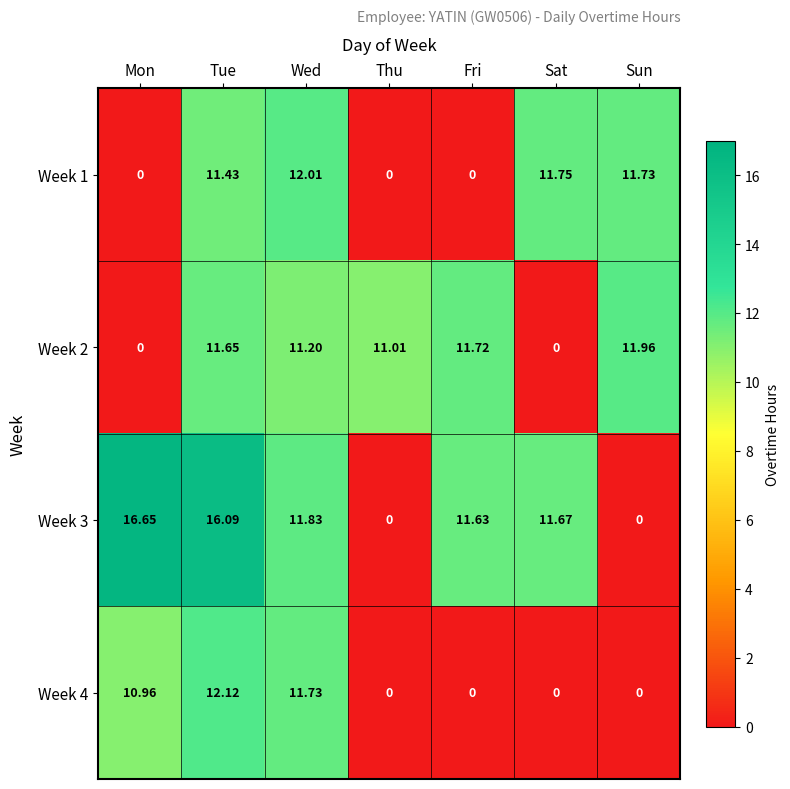

Is the value of Week 2 at Tue greater than the value of Week 1 at Wed?

No